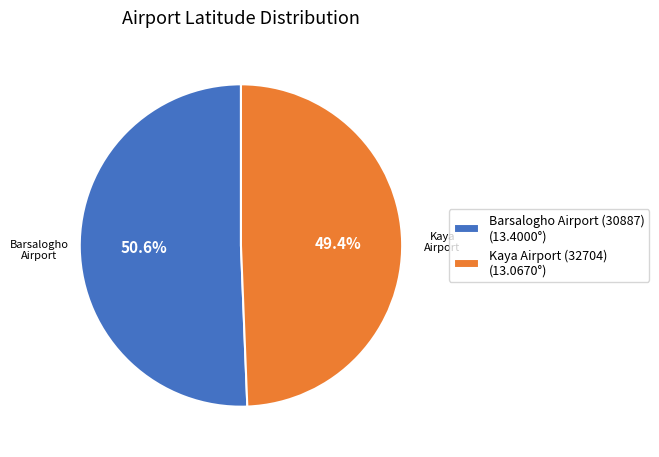

To the nearest percent, what is the difference between the largest and smallest slice percentages?

1%